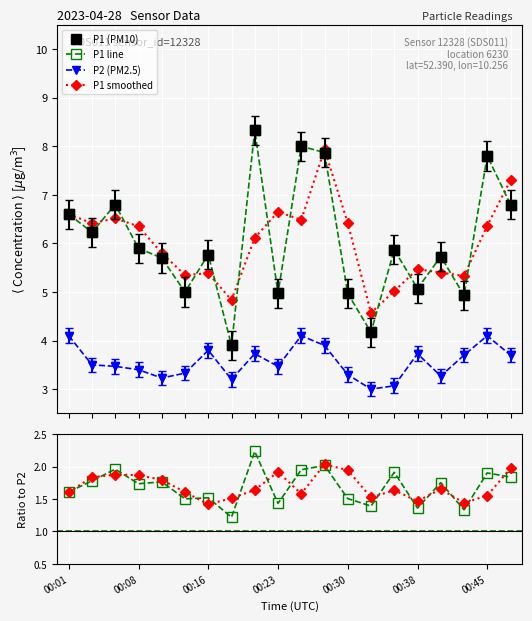

What is the difference between the P2 line values at 7 and 19?

0.5